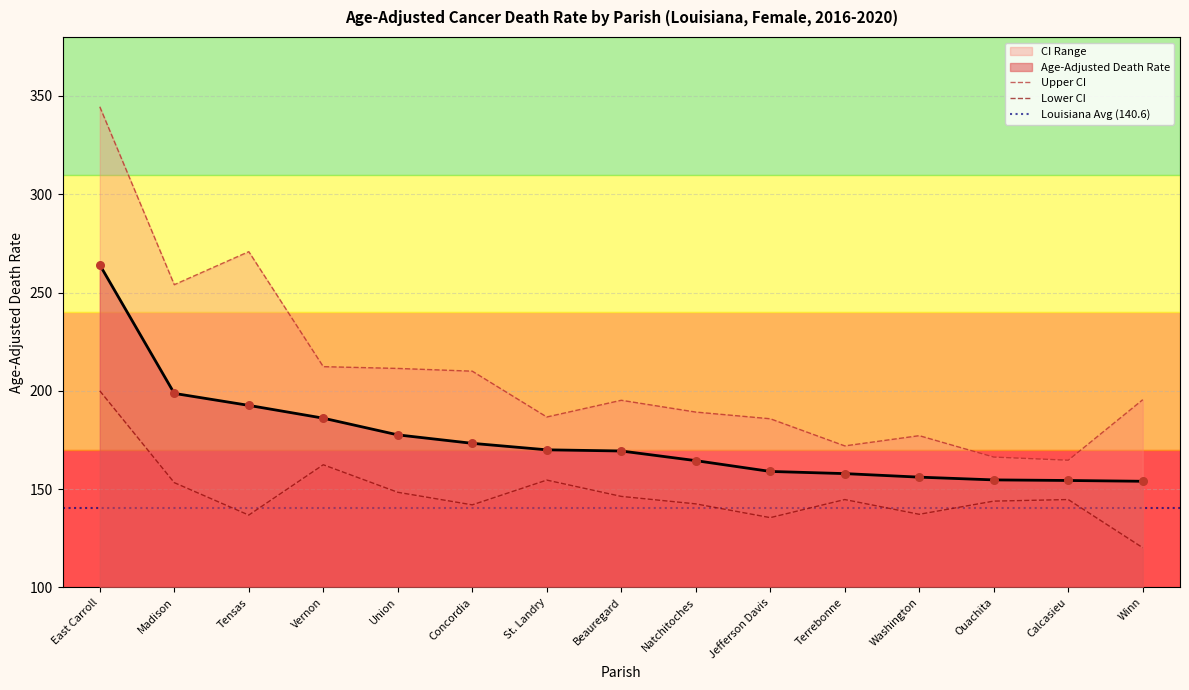

What is the highest value of the Age-Adjusted Death Rate series?

264.1